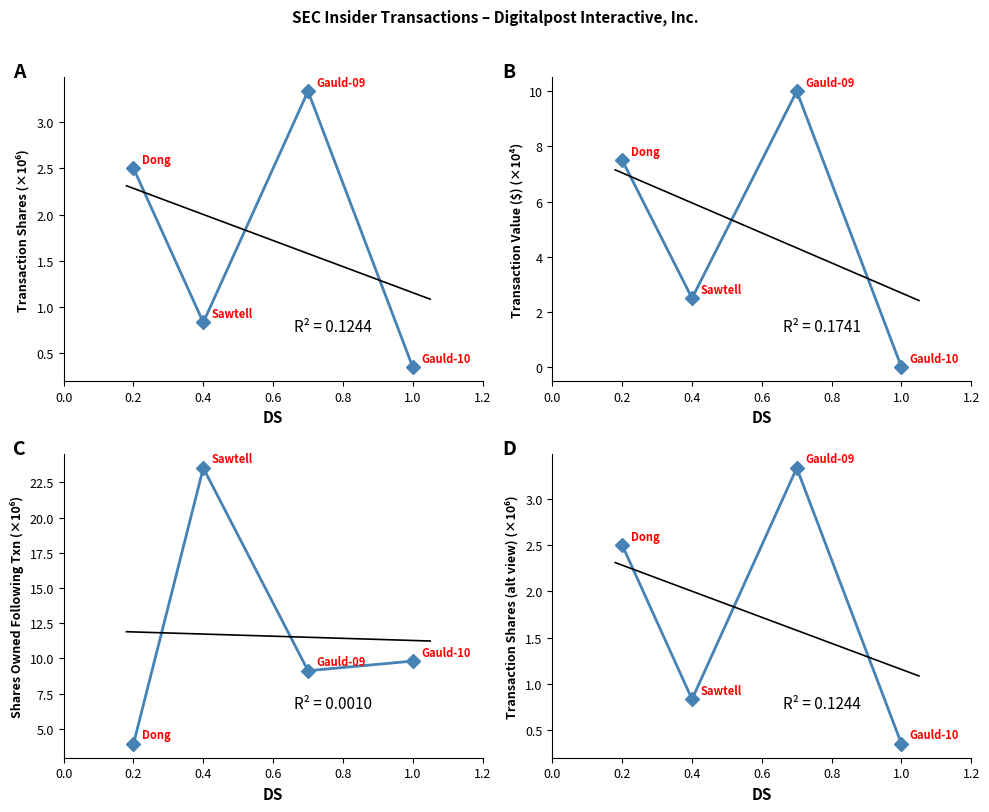

How many intersections are there between transactionValue and transactionShares?

1